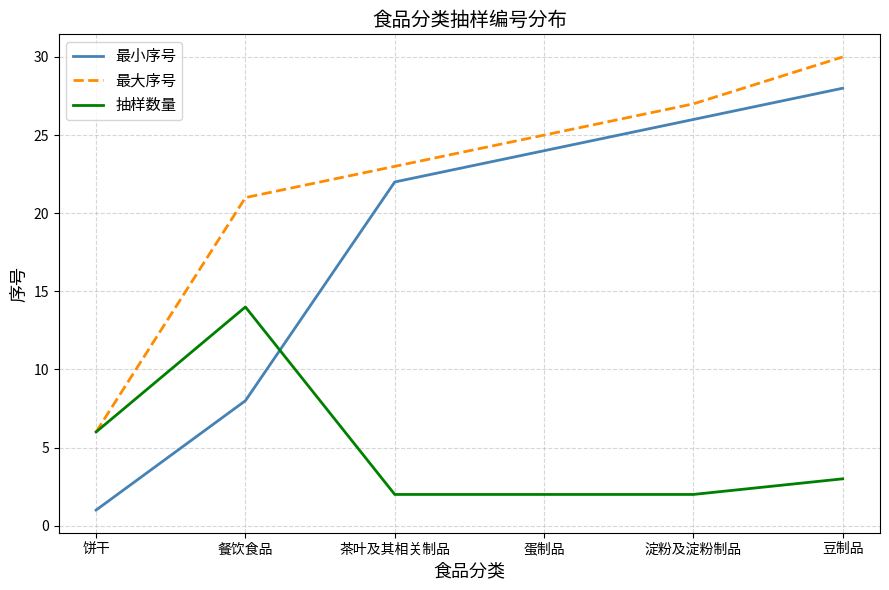

Where do 抽样数量 and 最小序号 first cross each other?

餐饮食品 and 茶叶及其相关制品